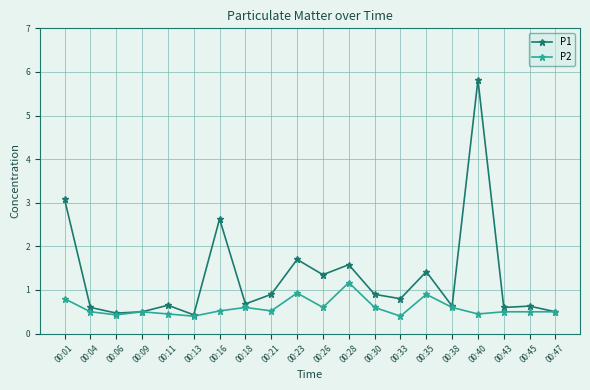

Rank the series by their average value, from lowest to highest.

P2, P1